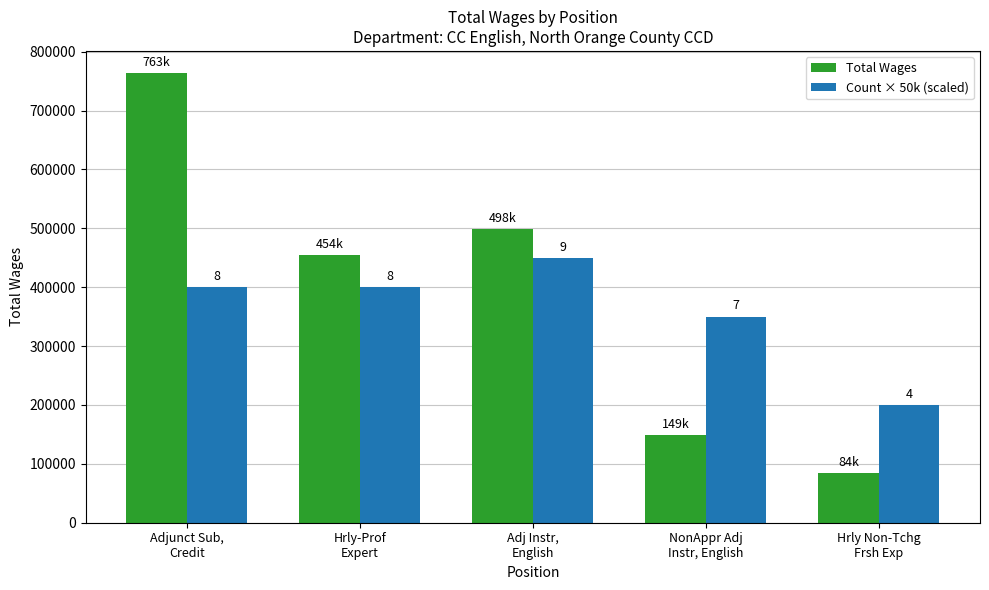

How many groups of bars are there?

5